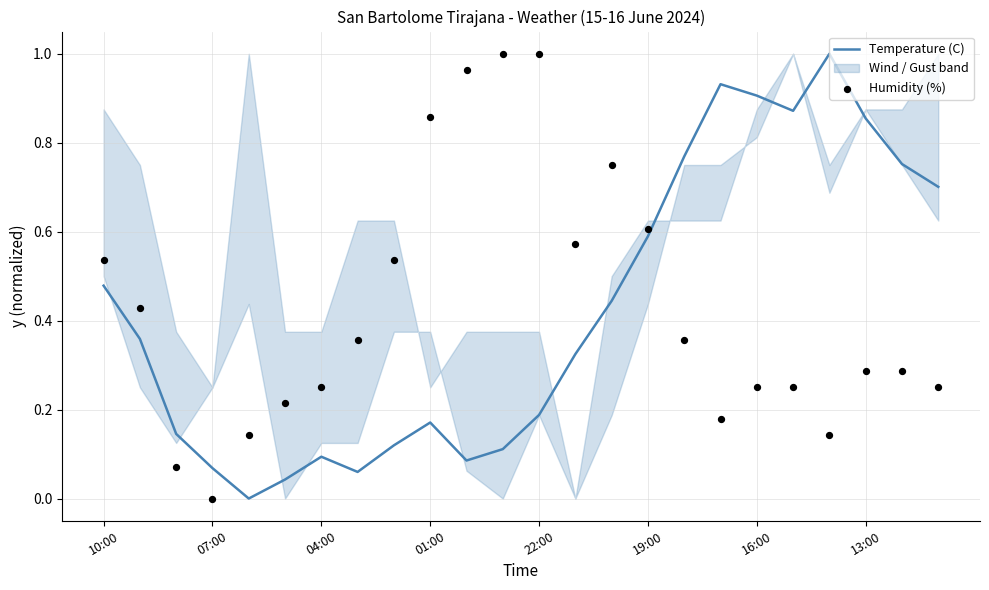

At how many categories does at least one series exceed 0?

24